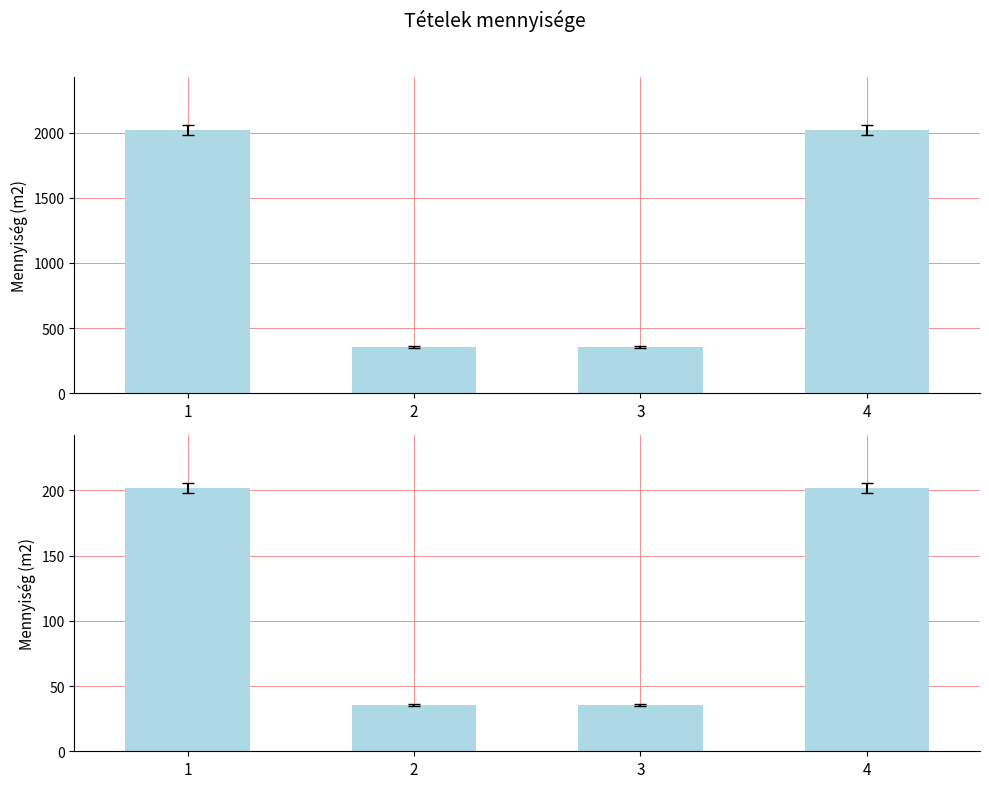

How many bars are there in total?

8